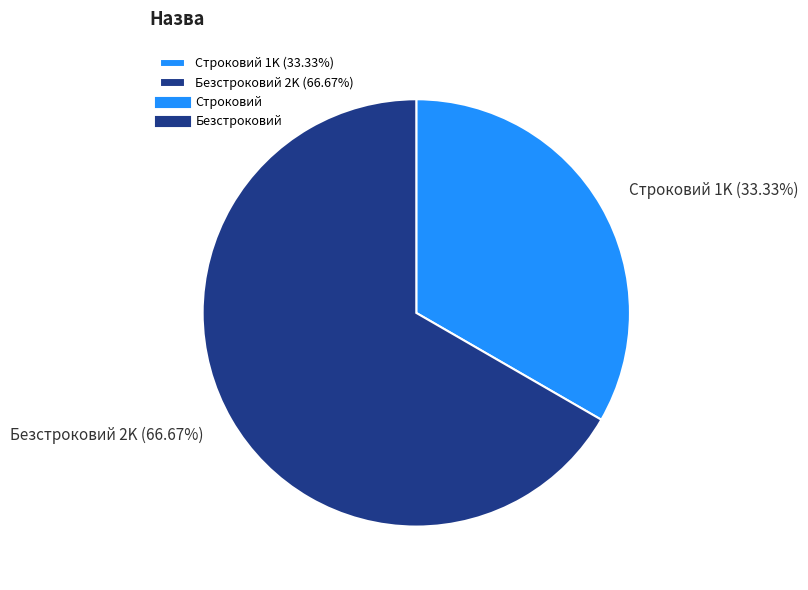

Combined, do Строковий and Безстроковий account for over 50%?

Yes